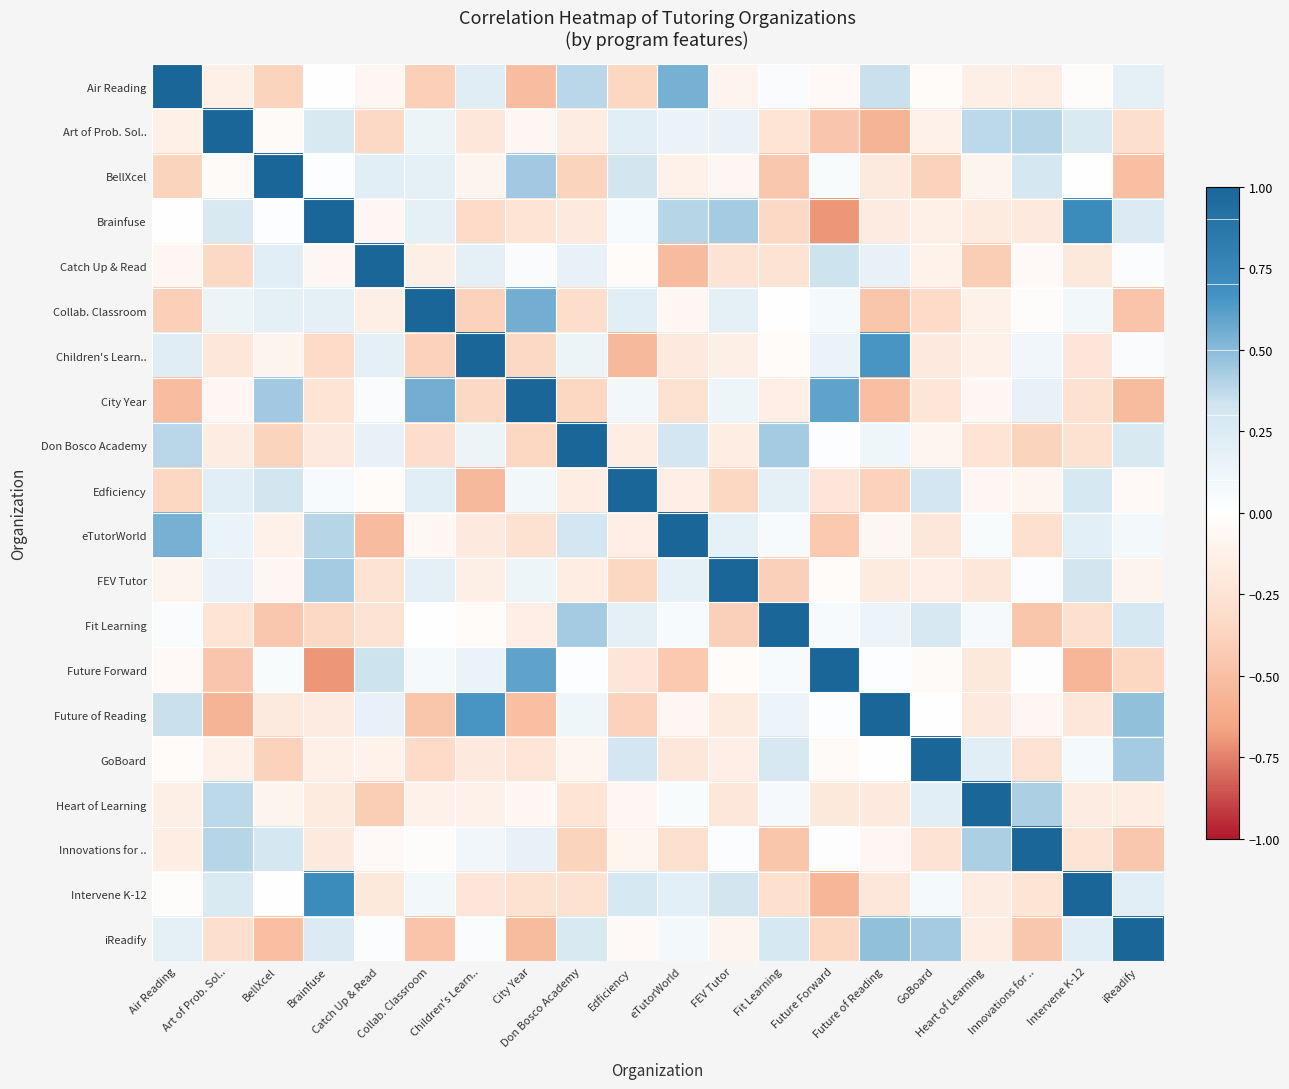

Reading right to left, what are all the values shown in this chart?

Air Reading: iReadify=0.2	Intervene K-12=-0.0	Innovations for ..=-0.2	Heart of Learning=-0.1	GoBoard=-0.0	Future of Reading=0.4	Future Forward=-0.1	Fit Learning=0.0	FEV Tutor=-0.1	eTutorWorld=0.5	Edficiency=-0.3	Don Bosco Academy=0.4	City Year=-0.5	Children's Learn..=0.2	Collab. Classroom=-0.4	Catch Up & Read=-0.1	Brainfuse=0.0	BellXcel=-0.4	Art of Prob. Sol..=-0.1	Air Reading=1.0
Art of Prob. Sol..: iReadify=-0.3	Intervene K-12=0.3	Innovations for ..=0.4	Heart of Learning=0.4	GoBoard=-0.1	Future of Reading=-0.6	Future Forward=-0.5	Fit Learning=-0.2	FEV Tutor=0.2	eTutorWorld=0.2	Edficiency=0.2	Don Bosco Academy=-0.2	City Year=-0.1	Children's Learn..=-0.2	Collab. Classroom=0.1	Catch Up & Read=-0.3	Brainfuse=0.3	BellXcel=-0.0	Art of Prob. Sol..=1.0	Air Reading=-0.1
BellXcel: iReadify=-0.5	Intervene K-12=0.0	Innovations for ..=0.3	Heart of Learning=-0.1	GoBoard=-0.4	Future of Reading=-0.2	Future Forward=0.1	Fit Learning=-0.5	FEV Tutor=-0.1	eTutorWorld=-0.1	Edficiency=0.3	Don Bosco Academy=-0.4	City Year=0.4	Children's Learn..=-0.1	Collab. Classroom=0.2	Catch Up & Read=0.2	Brainfuse=0.0	BellXcel=1.0	Art of Prob. Sol..=-0.0	Air Reading=-0.4
Brainfuse: iReadify=0.2	Intervene K-12=0.7	Innovations for ..=-0.2	Heart of Learning=-0.2	GoBoard=-0.1	Future of Reading=-0.2	Future Forward=-0.7	Fit Learning=-0.3	FEV Tutor=0.4	eTutorWorld=0.4	Edficiency=0.1	Don Bosco Academy=-0.2	City Year=-0.2	Children's Learn..=-0.3	Collab. Classroom=0.2	Catch Up & Read=-0.1	Brainfuse=1.0	BellXcel=0.0	Art of Prob. Sol..=0.3	Air Reading=0.0
Catch Up & Read: iReadify=0.0	Intervene K-12=-0.2	Innovations for ..=-0.0	Heart of Learning=-0.4	GoBoard=-0.1	Future of Reading=0.2	Future Forward=0.3	Fit Learning=-0.3	FEV Tutor=-0.3	eTutorWorld=-0.5	Edficiency=-0.0	Don Bosco Academy=0.2	City Year=0.0	Children's Learn..=0.2	Collab. Classroom=-0.1	Catch Up & Read=1.0	Brainfuse=-0.1	BellXcel=0.2	Art of Prob. Sol..=-0.3	Air Reading=-0.1
Collab. Classroom: iReadify=-0.5	Intervene K-12=0.1	Innovations for ..=-0.0	Heart of Learning=-0.1	GoBoard=-0.3	Future of Reading=-0.5	Future Forward=0.1	Fit Learning=0.0	FEV Tutor=0.2	eTutorWorld=-0.1	Edficiency=0.2	Don Bosco Academy=-0.3	City Year=0.6	Children's Learn..=-0.4	Collab. Classroom=1.0	Catch Up & Read=-0.1	Brainfuse=0.2	BellXcel=0.2	Art of Prob. Sol..=0.1	Air Reading=-0.4
Children's Learn..: iReadify=0.0	Intervene K-12=-0.2	Innovations for ..=0.1	Heart of Learning=-0.1	GoBoard=-0.2	Future of Reading=0.7	Future Forward=0.2	Fit Learning=-0.0	FEV Tutor=-0.1	eTutorWorld=-0.2	Edficiency=-0.5	Don Bosco Academy=0.1	City Year=-0.3	Children's Learn..=1.0	Collab. Classroom=-0.4	Catch Up & Read=0.2	Brainfuse=-0.3	BellXcel=-0.1	Art of Prob. Sol..=-0.2	Air Reading=0.2
City Year: iReadify=-0.5	Intervene K-12=-0.3	Innovations for ..=0.2	Heart of Learning=-0.1	GoBoard=-0.2	Future of Reading=-0.5	Future Forward=0.6	Fit Learning=-0.2	FEV Tutor=0.1	eTutorWorld=-0.3	Edficiency=0.1	Don Bosco Academy=-0.3	City Year=1.0	Children's Learn..=-0.3	Collab. Classroom=0.6	Catch Up & Read=0.0	Brainfuse=-0.2	BellXcel=0.4	Art of Prob. Sol..=-0.1	Air Reading=-0.5
Don Bosco Academy: iReadify=0.3	Intervene K-12=-0.3	Innovations for ..=-0.4	Heart of Learning=-0.2	GoBoard=-0.1	Future of Reading=0.1	Future Forward=0.0	Fit Learning=0.4	FEV Tutor=-0.2	eTutorWorld=0.3	Edficiency=-0.2	Don Bosco Academy=1.0	City Year=-0.3	Children's Learn..=0.1	Collab. Classroom=-0.3	Catch Up & Read=0.2	Brainfuse=-0.2	BellXcel=-0.4	Art of Prob. Sol..=-0.2	Air Reading=0.4
Edficiency: iReadify=-0.1	Intervene K-12=0.3	Innovations for ..=-0.1	Heart of Learning=-0.1	GoBoard=0.3	Future of Reading=-0.4	Future Forward=-0.2	Fit Learning=0.2	FEV Tutor=-0.3	eTutorWorld=-0.2	Edficiency=1.0	Don Bosco Academy=-0.2	City Year=0.1	Children's Learn..=-0.5	Collab. Classroom=0.2	Catch Up & Read=-0.0	Brainfuse=0.1	BellXcel=0.3	Art of Prob. Sol..=0.2	Air Reading=-0.3
eTutorWorld: iReadify=0.1	Intervene K-12=0.2	Innovations for ..=-0.3	Heart of Learning=0.1	GoBoard=-0.2	Future of Reading=-0.1	Future Forward=-0.4	Fit Learning=0.1	FEV Tutor=0.2	eTutorWorld=1.0	Edficiency=-0.2	Don Bosco Academy=0.3	City Year=-0.3	Children's Learn..=-0.2	Collab. Classroom=-0.1	Catch Up & Read=-0.5	Brainfuse=0.4	BellXcel=-0.1	Art of Prob. Sol..=0.2	Air Reading=0.5
FEV Tutor: iReadify=-0.1	Intervene K-12=0.3	Innovations for ..=0.0	Heart of Learning=-0.2	GoBoard=-0.2	Future of Reading=-0.2	Future Forward=-0.0	Fit Learning=-0.4	FEV Tutor=1.0	eTutorWorld=0.2	Edficiency=-0.3	Don Bosco Academy=-0.2	City Year=0.1	Children's Learn..=-0.1	Collab. Classroom=0.2	Catch Up & Read=-0.3	Brainfuse=0.4	BellXcel=-0.1	Art of Prob. Sol..=0.2	Air Reading=-0.1
Fit Learning: iReadify=0.3	Intervene K-12=-0.3	Innovations for ..=-0.5	Heart of Learning=0.1	GoBoard=0.3	Future of Reading=0.1	Future Forward=0.1	Fit Learning=1.0	FEV Tutor=-0.4	eTutorWorld=0.1	Edficiency=0.2	Don Bosco Academy=0.4	City Year=-0.2	Children's Learn..=-0.0	Collab. Classroom=0.0	Catch Up & Read=-0.3	Brainfuse=-0.3	BellXcel=-0.5	Art of Prob. Sol..=-0.2	Air Reading=0.0
Future Forward: iReadify=-0.4	Intervene K-12=-0.6	Innovations for ..=-0.0	Heart of Learning=-0.2	GoBoard=-0.0	Future of Reading=0.0	Future Forward=1.0	Fit Learning=0.1	FEV Tutor=-0.0	eTutorWorld=-0.4	Edficiency=-0.2	Don Bosco Academy=0.0	City Year=0.6	Children's Learn..=0.2	Collab. Classroom=0.1	Catch Up & Read=0.3	Brainfuse=-0.7	BellXcel=0.1	Art of Prob. Sol..=-0.5	Air Reading=-0.1
Future of Reading: iReadify=0.5	Intervene K-12=-0.2	Innovations for ..=-0.1	Heart of Learning=-0.2	GoBoard=0.0	Future of Reading=1.0	Future Forward=0.0	Fit Learning=0.1	FEV Tutor=-0.2	eTutorWorld=-0.1	Edficiency=-0.4	Don Bosco Academy=0.1	City Year=-0.5	Children's Learn..=0.7	Collab. Classroom=-0.5	Catch Up & Read=0.2	Brainfuse=-0.2	BellXcel=-0.2	Art of Prob. Sol..=-0.6	Air Reading=0.4
GoBoard: iReadify=0.4	Intervene K-12=0.1	Innovations for ..=-0.3	Heart of Learning=0.2	GoBoard=1.0	Future of Reading=0.0	Future Forward=-0.0	Fit Learning=0.3	FEV Tutor=-0.2	eTutorWorld=-0.2	Edficiency=0.3	Don Bosco Academy=-0.1	City Year=-0.2	Children's Learn..=-0.2	Collab. Classroom=-0.3	Catch Up & Read=-0.1	Brainfuse=-0.1	BellXcel=-0.4	Art of Prob. Sol..=-0.1	Air Reading=-0.0
Heart of Learning: iReadify=-0.2	Intervene K-12=-0.2	Innovations for ..=0.4	Heart of Learning=1.0	GoBoard=0.2	Future of Reading=-0.2	Future Forward=-0.2	Fit Learning=0.1	FEV Tutor=-0.2	eTutorWorld=0.1	Edficiency=-0.1	Don Bosco Academy=-0.2	City Year=-0.1	Children's Learn..=-0.1	Collab. Classroom=-0.1	Catch Up & Read=-0.4	Brainfuse=-0.2	BellXcel=-0.1	Art of Prob. Sol..=0.4	Air Reading=-0.1
Innovations for ..: iReadify=-0.4	Intervene K-12=-0.2	Innovations for ..=1.0	Heart of Learning=0.4	GoBoard=-0.3	Future of Reading=-0.1	Future Forward=-0.0	Fit Learning=-0.5	FEV Tutor=0.0	eTutorWorld=-0.3	Edficiency=-0.1	Don Bosco Academy=-0.4	City Year=0.2	Children's Learn..=0.1	Collab. Classroom=-0.0	Catch Up & Read=-0.0	Brainfuse=-0.2	BellXcel=0.3	Art of Prob. Sol..=0.4	Air Reading=-0.2
Intervene K-12: iReadify=0.2	Intervene K-12=1.0	Innovations for ..=-0.2	Heart of Learning=-0.2	GoBoard=0.1	Future of Reading=-0.2	Future Forward=-0.6	Fit Learning=-0.3	FEV Tutor=0.3	eTutorWorld=0.2	Edficiency=0.3	Don Bosco Academy=-0.3	City Year=-0.3	Children's Learn..=-0.2	Collab. Classroom=0.1	Catch Up & Read=-0.2	Brainfuse=0.7	BellXcel=0.0	Art of Prob. Sol..=0.3	Air Reading=-0.0
iReadify: iReadify=1.0	Intervene K-12=0.2	Innovations for ..=-0.4	Heart of Learning=-0.2	GoBoard=0.4	Future of Reading=0.5	Future Forward=-0.4	Fit Learning=0.3	FEV Tutor=-0.1	eTutorWorld=0.1	Edficiency=-0.1	Don Bosco Academy=0.3	City Year=-0.5	Children's Learn..=0.0	Collab. Classroom=-0.5	Catch Up & Read=0.0	Brainfuse=0.2	BellXcel=-0.5	Art of Prob. Sol..=-0.3	Air Reading=0.2